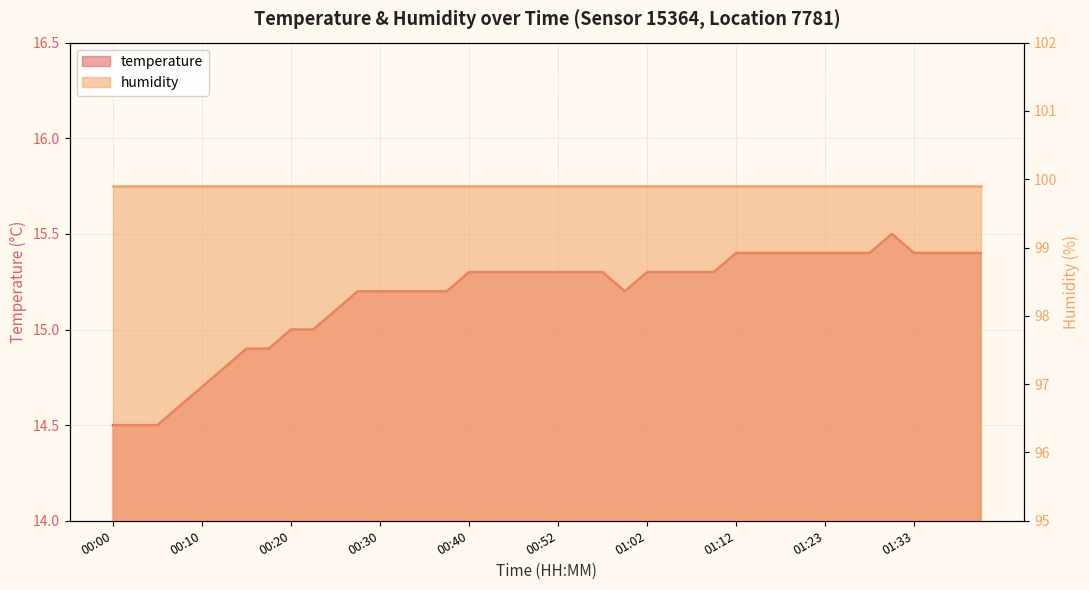

What is the difference between the values at 00:35 and 01:07?

0.1